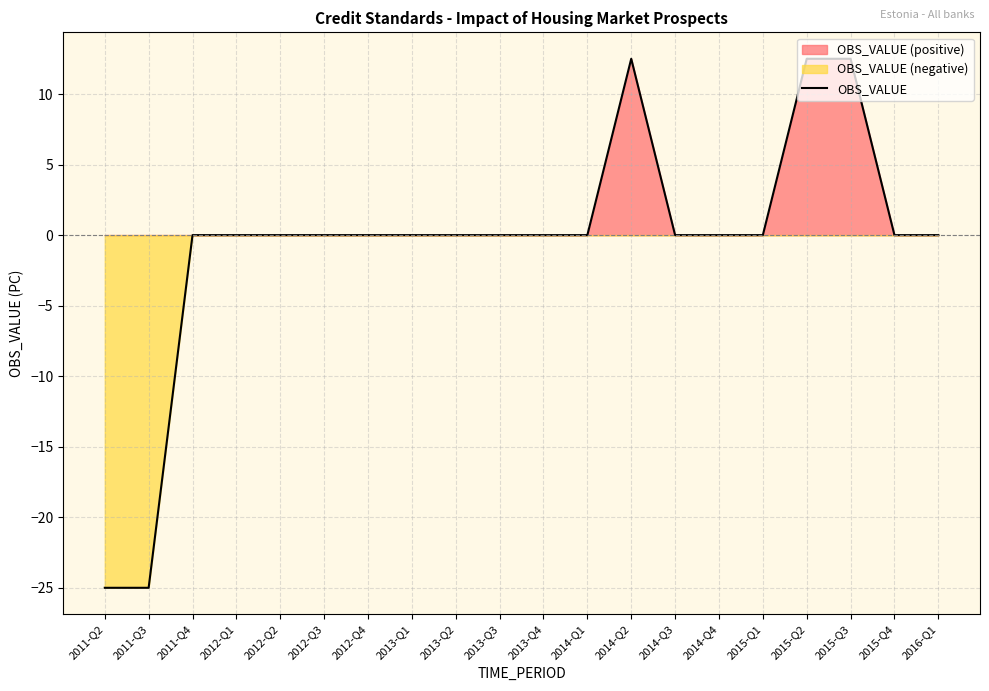

List the labels in order of value, largest first.

2014-Q2, 2015-Q2, 2015-Q3, 2011-Q4, 2012-Q1, 2012-Q2, 2012-Q3, 2012-Q4, 2013-Q1, 2013-Q2, 2013-Q3, 2013-Q4, 2014-Q1, 2014-Q3, 2014-Q4, 2015-Q1, 2015-Q4, 2016-Q1, 2011-Q2, 2011-Q3